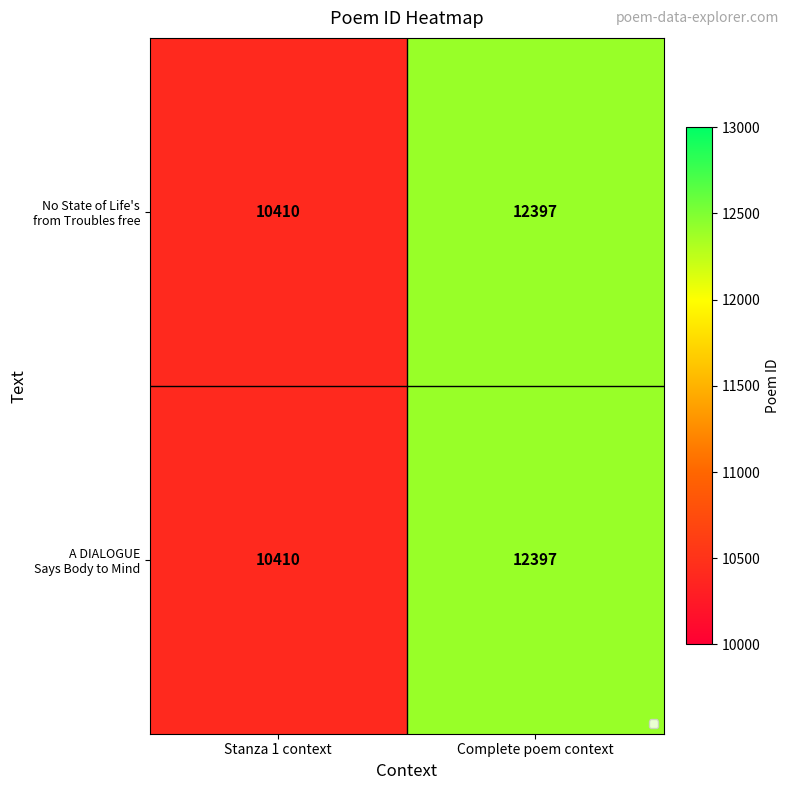

Which category has the highest value across all series?

Complete poem context